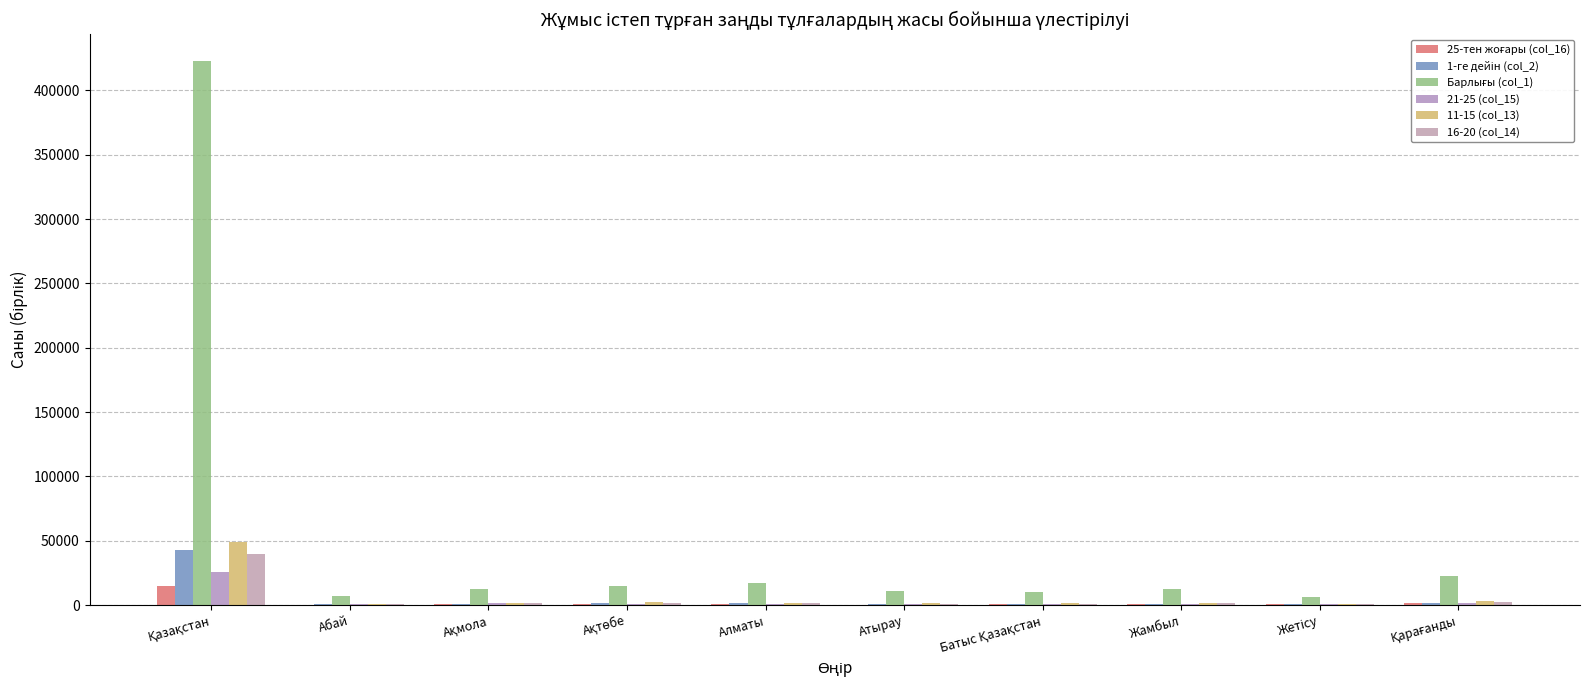

The value of 21-25 (col_15) at Қазақстан is 40837. True or false?

False